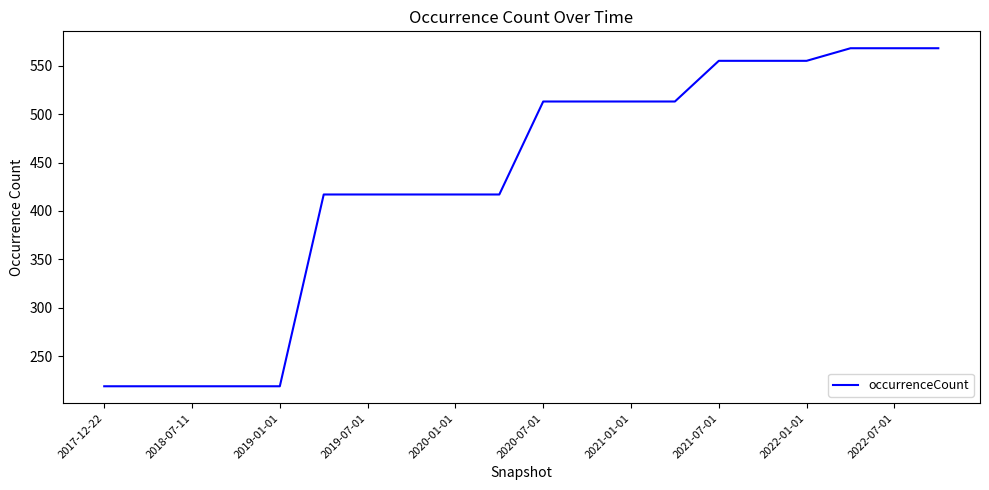

What is the greatest value displayed?

568